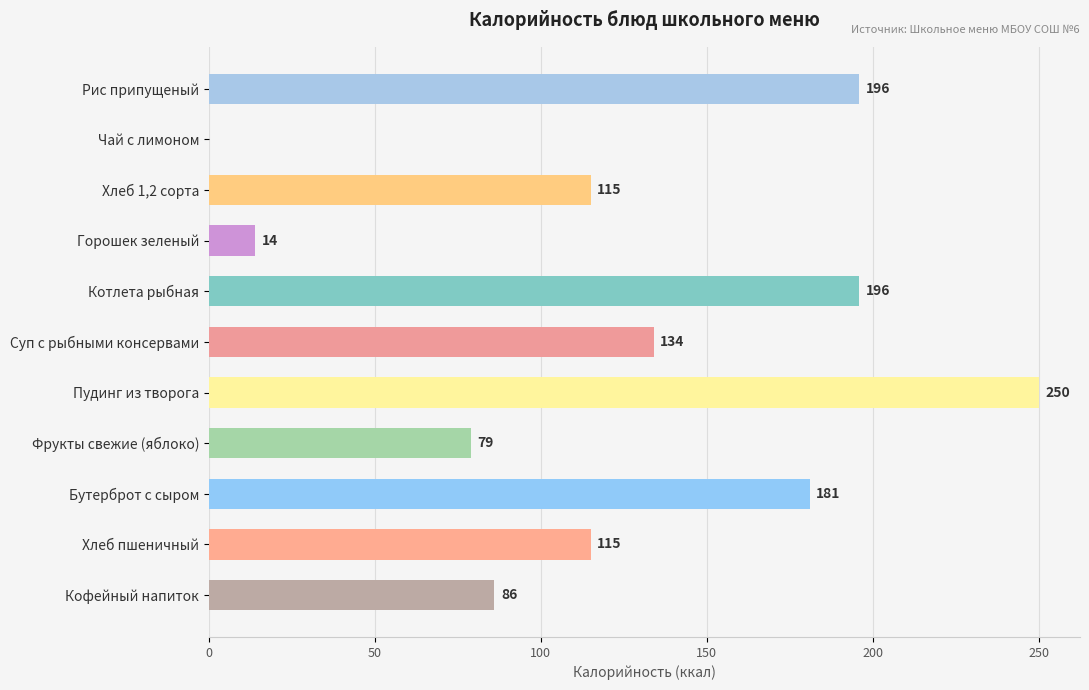

Approximately how many times larger is the value at Котлета рыбная compared to Бутерброт с сыром?

1.1